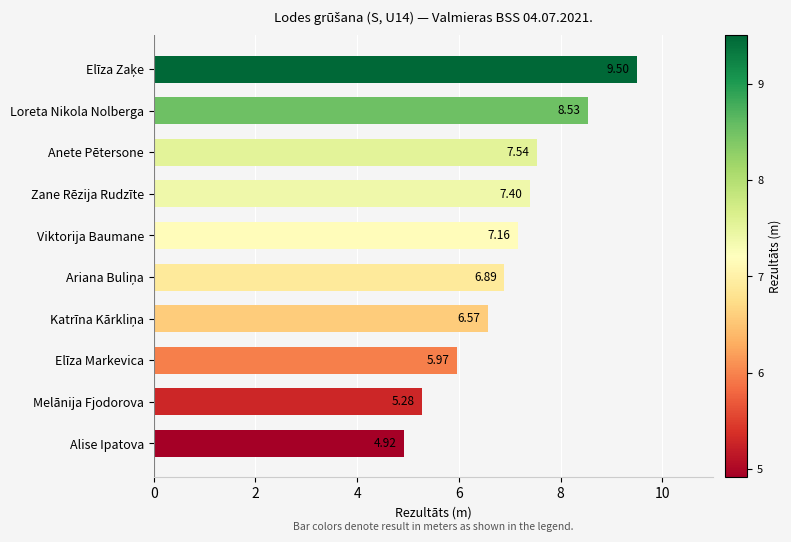

How many categories are shown in the chart?

10